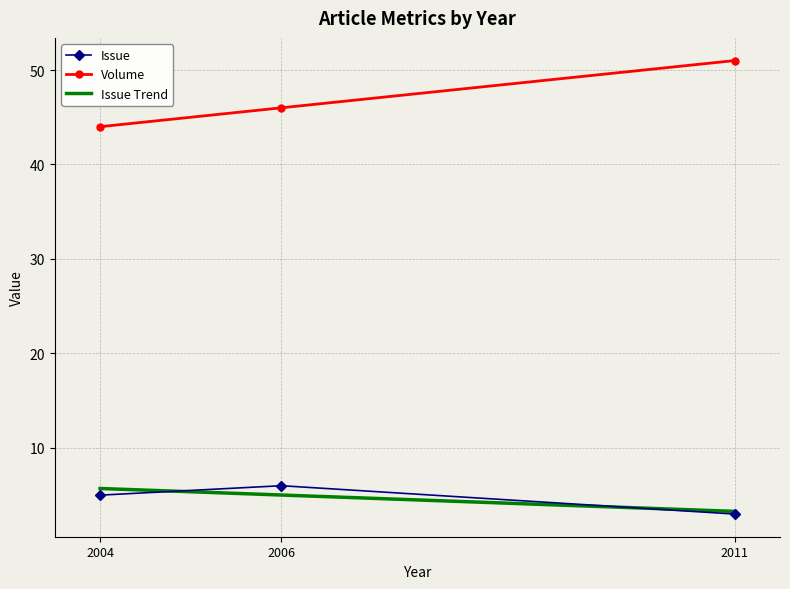

What is the approximate value of Issue at 2006?

6